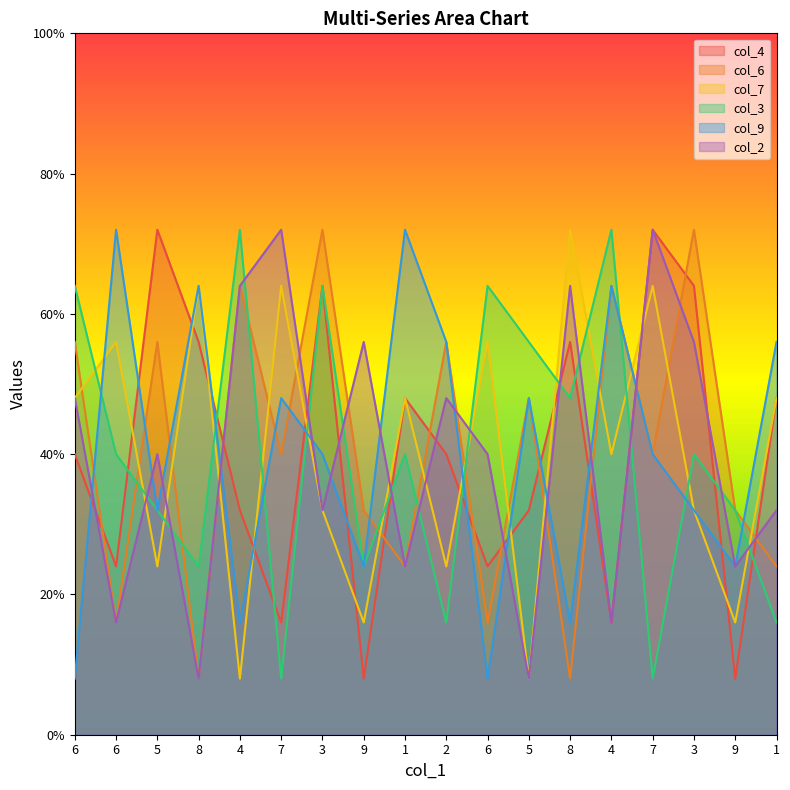

List the labels in order of col_6 value, largest first.

3, 3, 4, 4, 6, 5, 2, 5, 7, 7, 9, 9, 1, 1, 6, 6, 8, 8